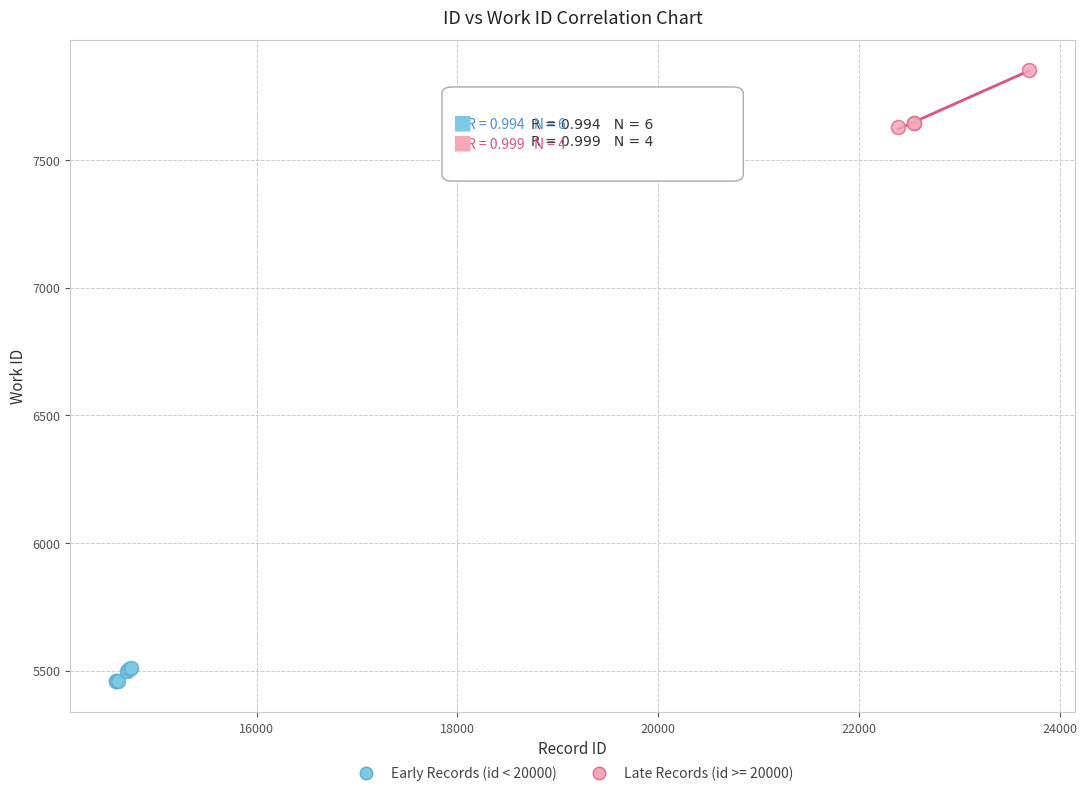

Which series reaches the maximum Y coordinate?

Late Records (id >= 20000)